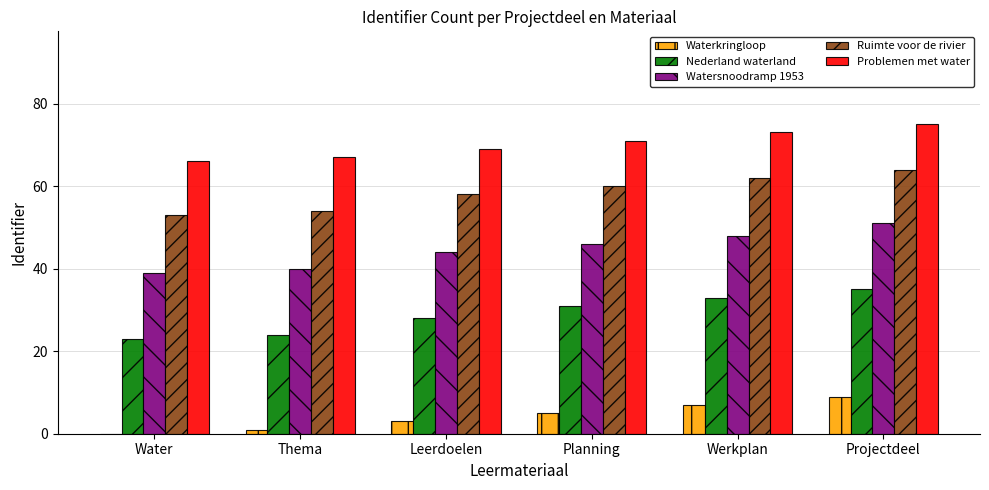

Reading left to right, list all the values displayed in this chart.

Waterkringloop: Water=0	Thema=1	Leerdoelen=3	Planning=5	Werkplan=7	Projectdeel=9
Nederland waterland: Water=23	Thema=24	Leerdoelen=28	Planning=31	Werkplan=33	Projectdeel=35
Watersnoodramp 1953: Water=39	Thema=40	Leerdoelen=44	Planning=46	Werkplan=48	Projectdeel=51
Ruimte voor de rivier: Water=53	Thema=54	Leerdoelen=58	Planning=60	Werkplan=62	Projectdeel=64
Problemen met water: Water=66	Thema=67	Leerdoelen=69	Planning=71	Werkplan=73	Projectdeel=75